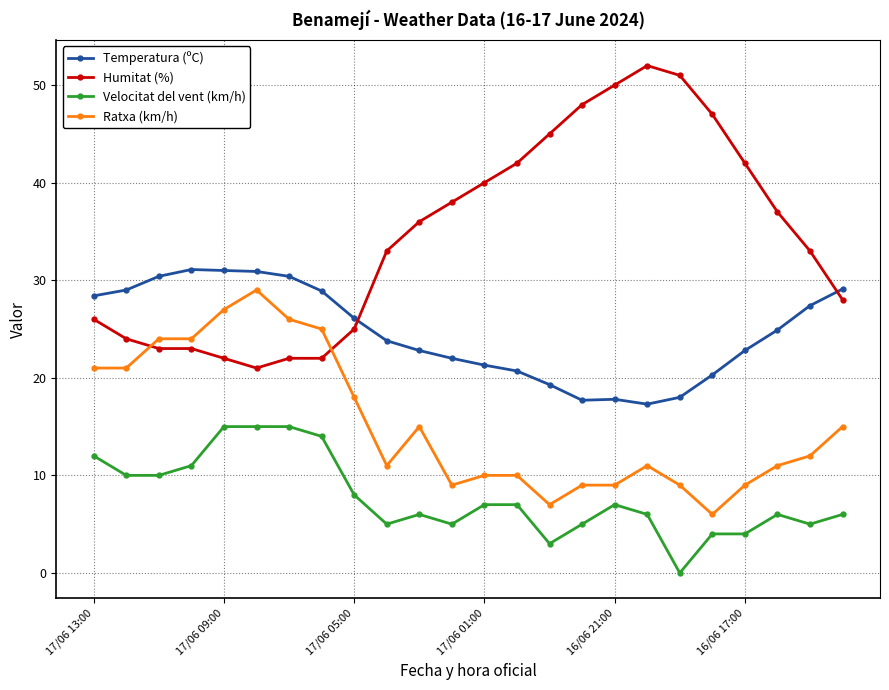

Which series has the largest range (max minus min)?

Humitat (%)